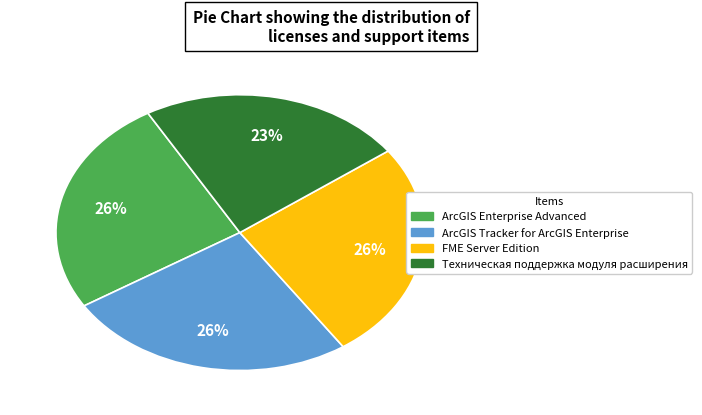

Does any single category account for the majority?

No